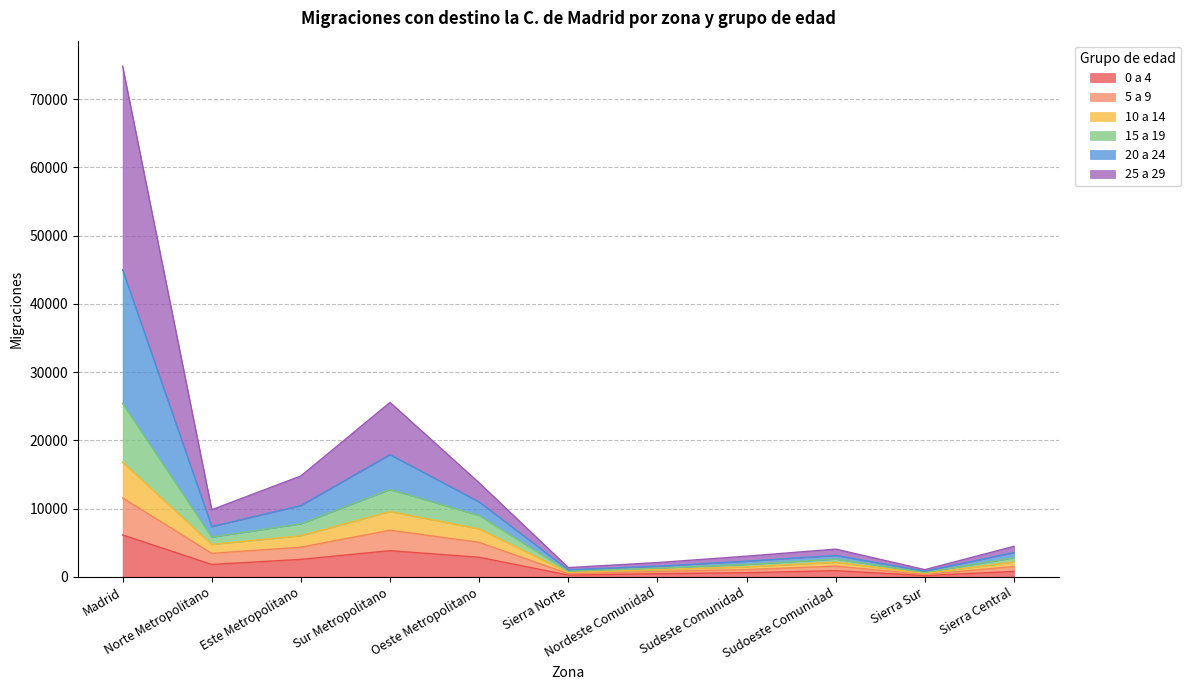

At which category does 10 a 14 reach its first local peak?

Sur Metropolitano